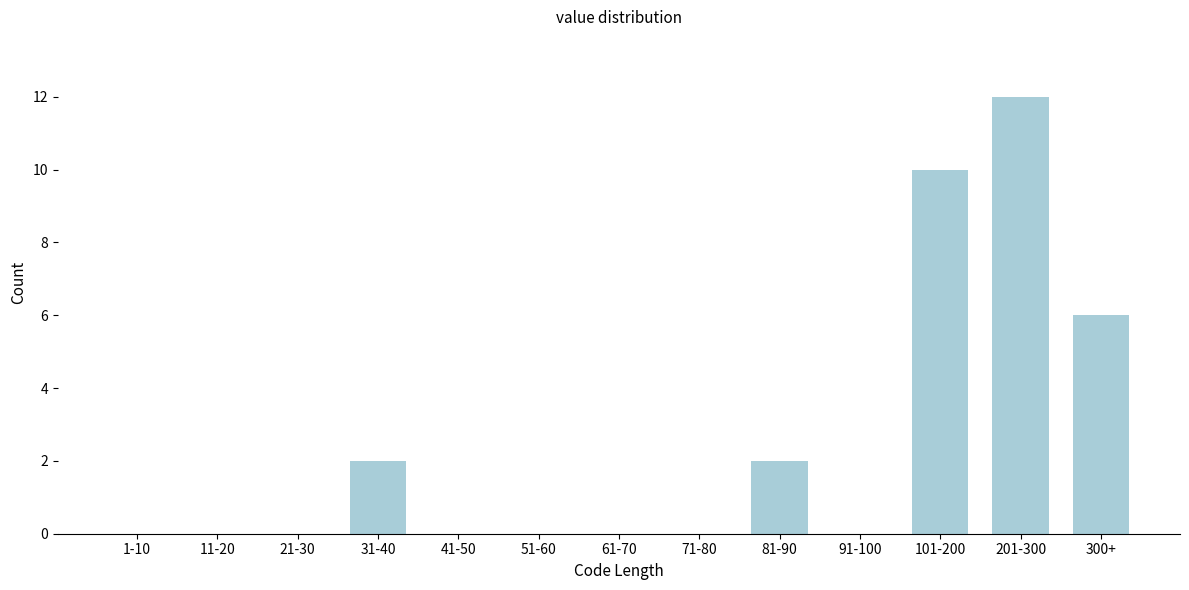

Reading left to right, list all the values displayed in this chart.

1-10=0	11-20=0	21-30=0	31-40=2	41-50=0	51-60=0	61-70=0	71-80=0	81-90=2	91-100=0	101-200=10	201-300=12	300+=6